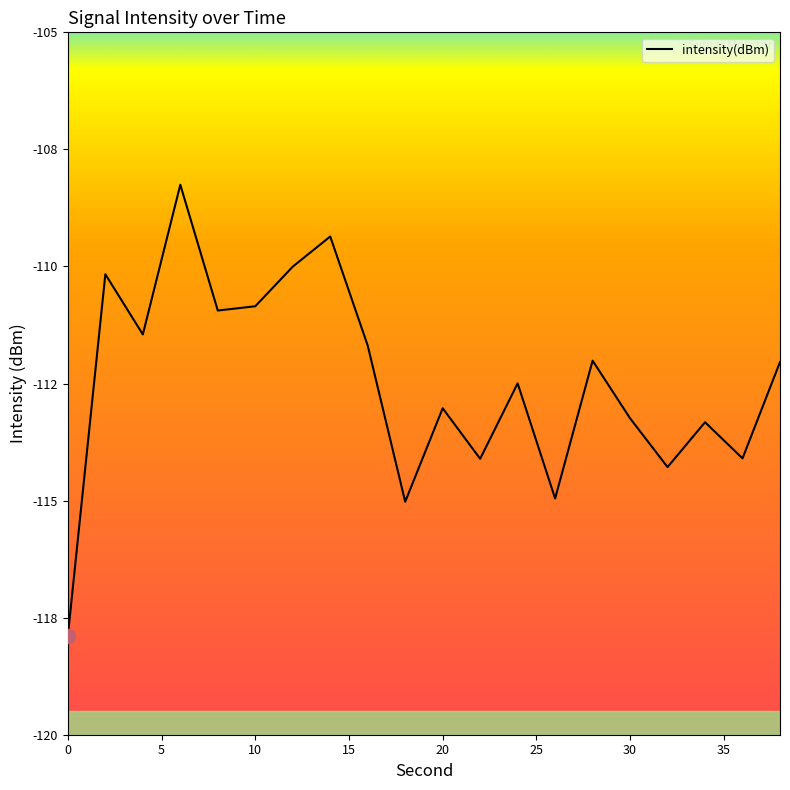

At which category does the data reach its first local valley?

4